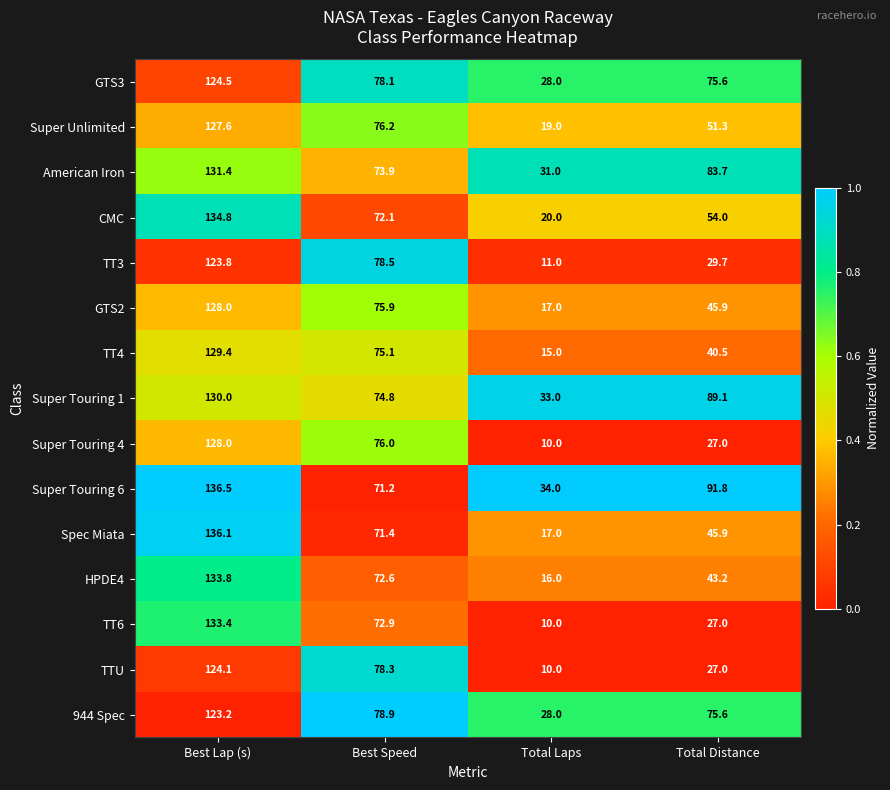

Which series has the widest spread of values?

TT6